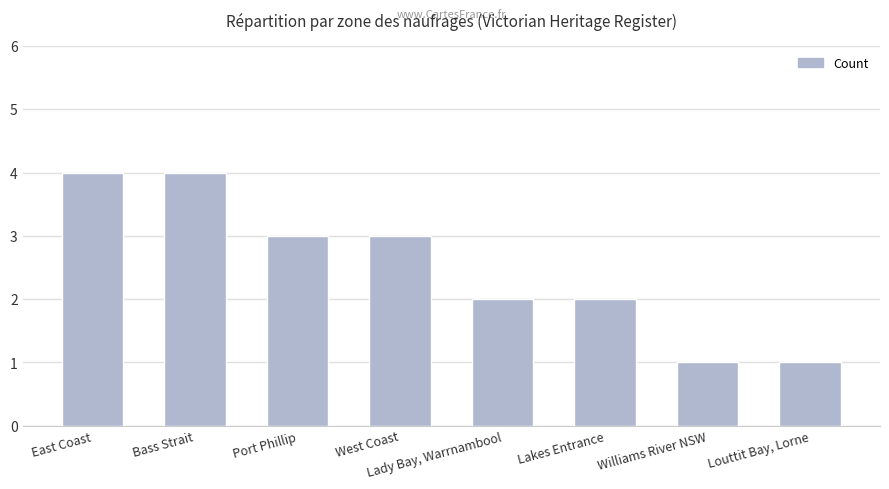

What is the label of the 1st bar from the left?

East Coast